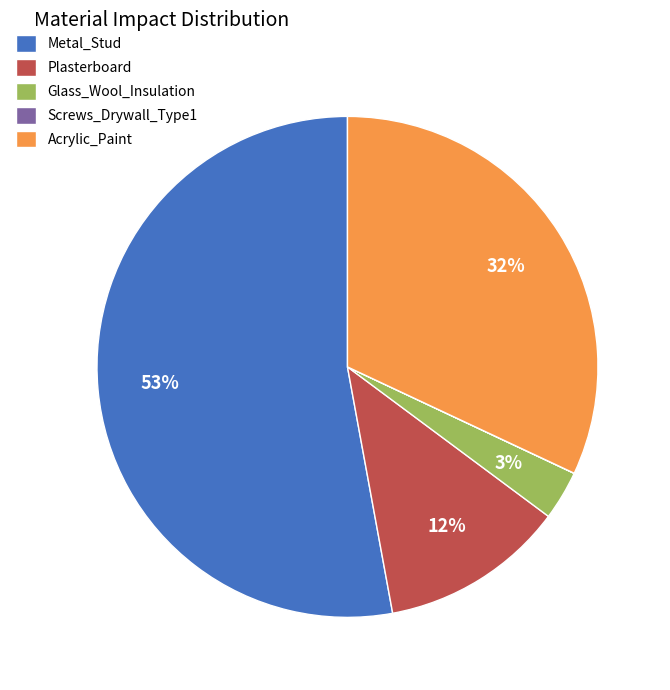

The Glass_Wool_Insulation slice represents 3% of the pie. True or false?

True